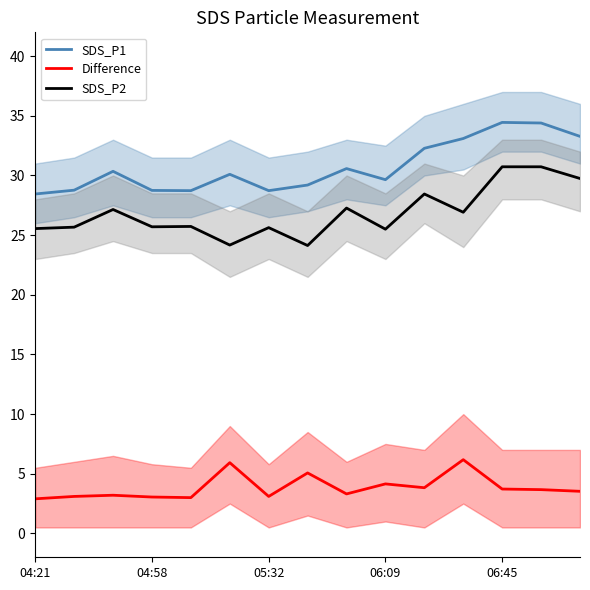

Which category has the lowest value across all series?

04:21